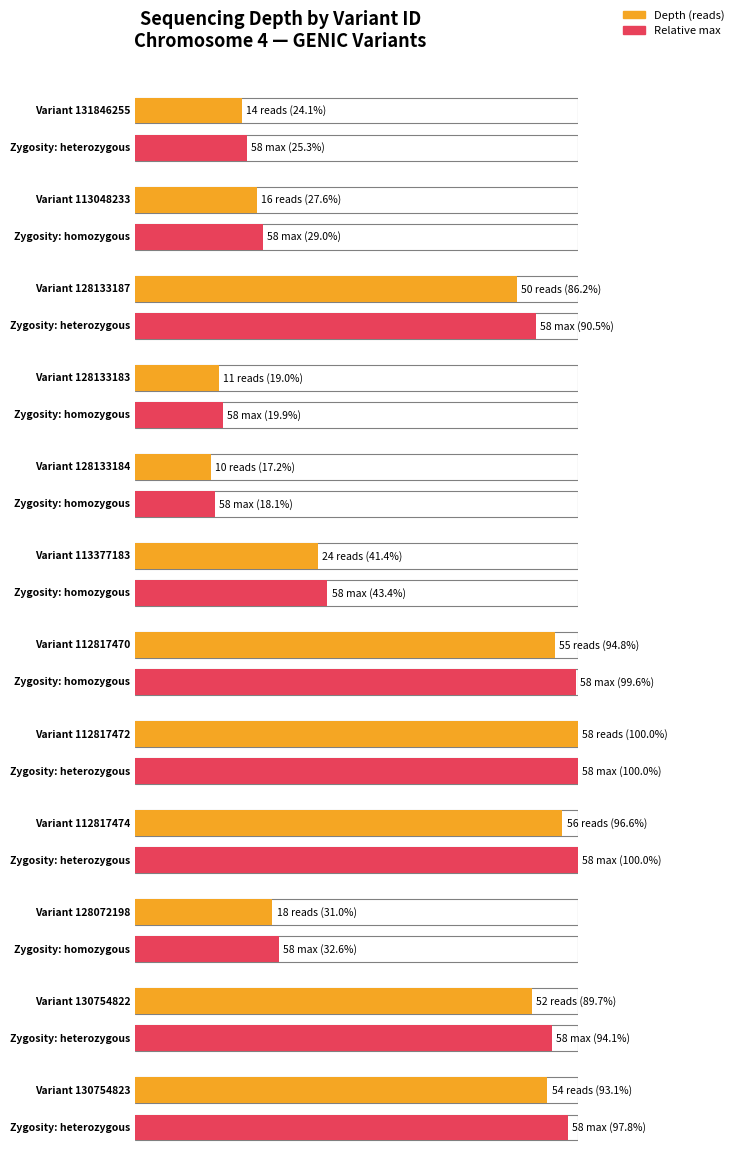

Is it true that Average depth equals 10 at 128133184?

True